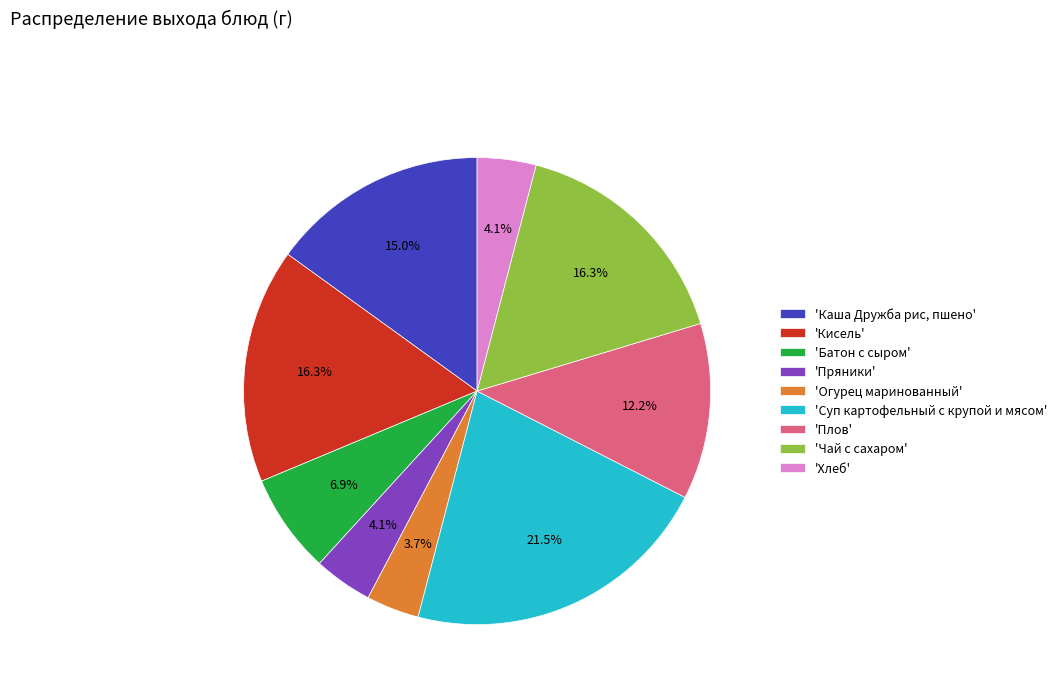

Between 'Плов' and 'Каша Дружба рис, пшено', which is larger?

'Каша Дружба рис, пшено'